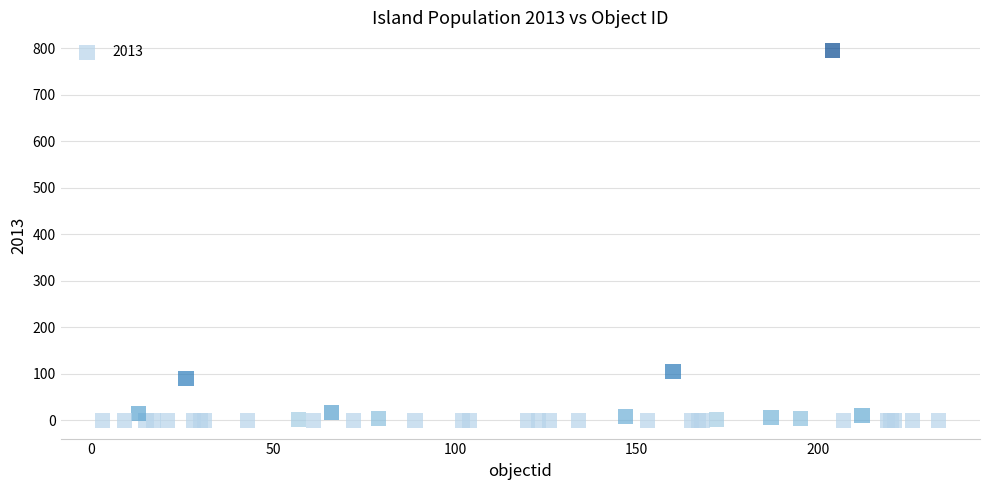

What Y value in the scatter plot is closest to 397?

104